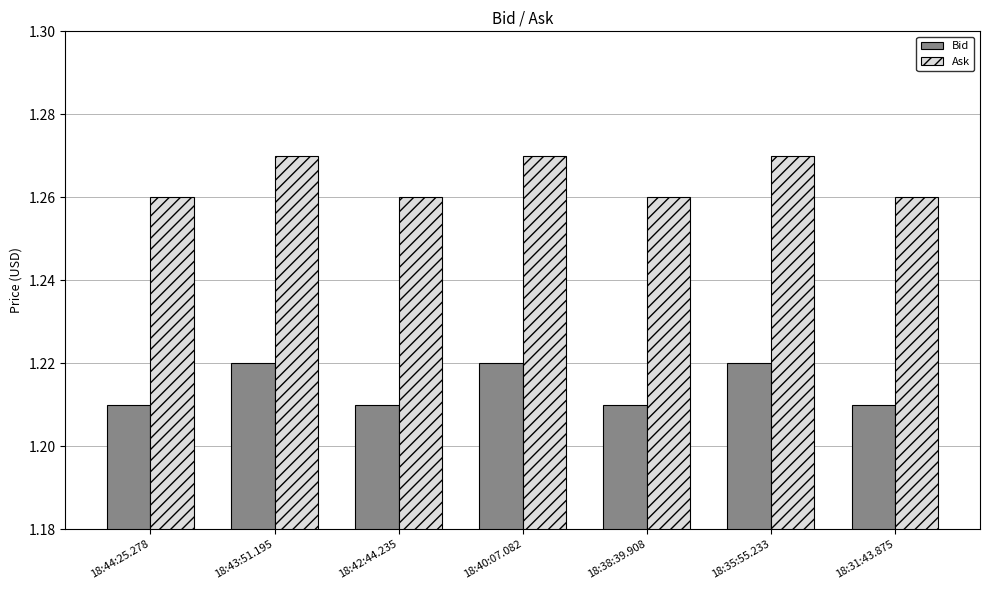

What is the sum of all Bid values?

8.5